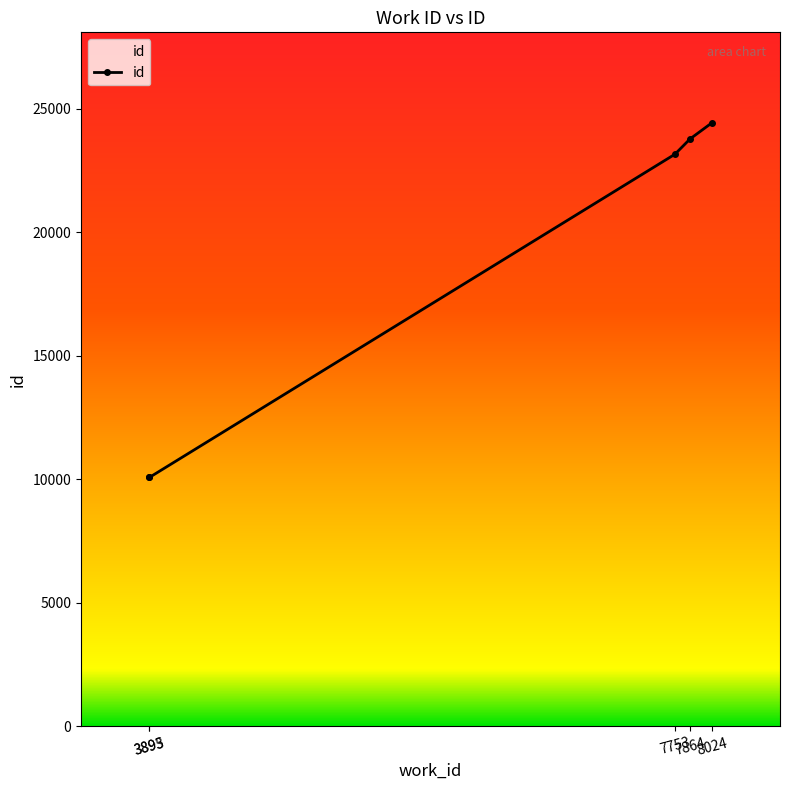

True or false: the data has more than 1 interior local peaks.

False